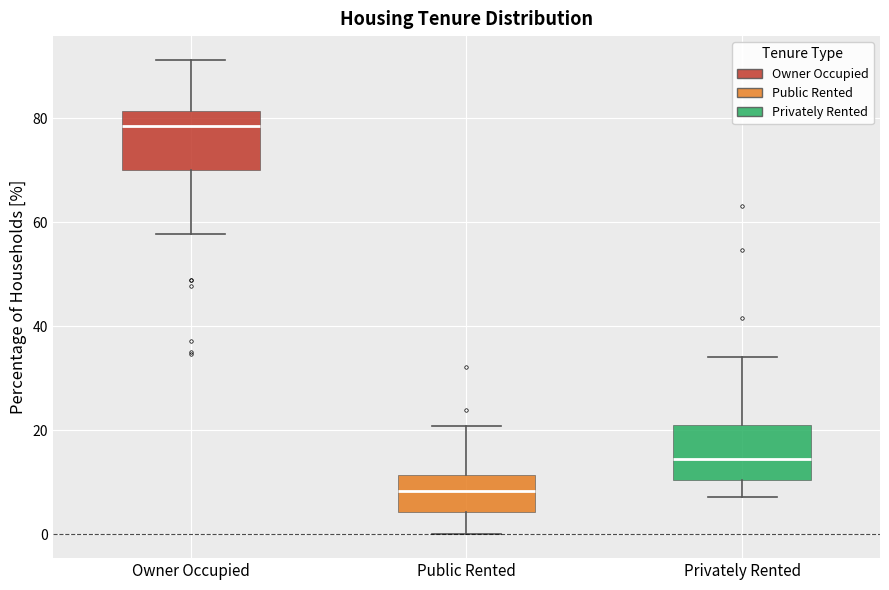

Where does the median line of the box for Privately Rented sit on the y-axis? The values are not printed on the chart, so give them approximately, as read against the axis.

14